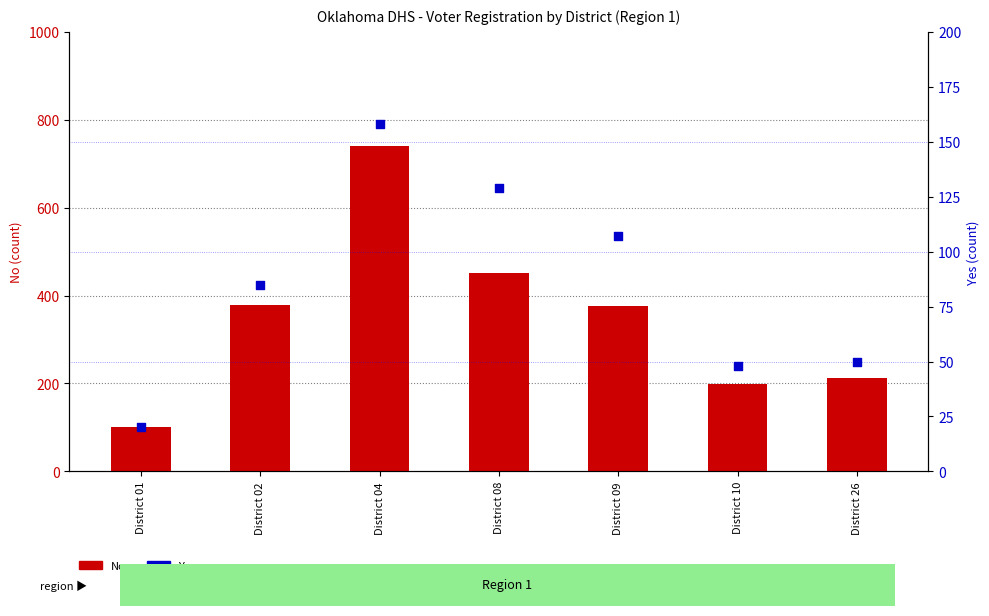

What are all the series names shown in the legend?

No, Yes